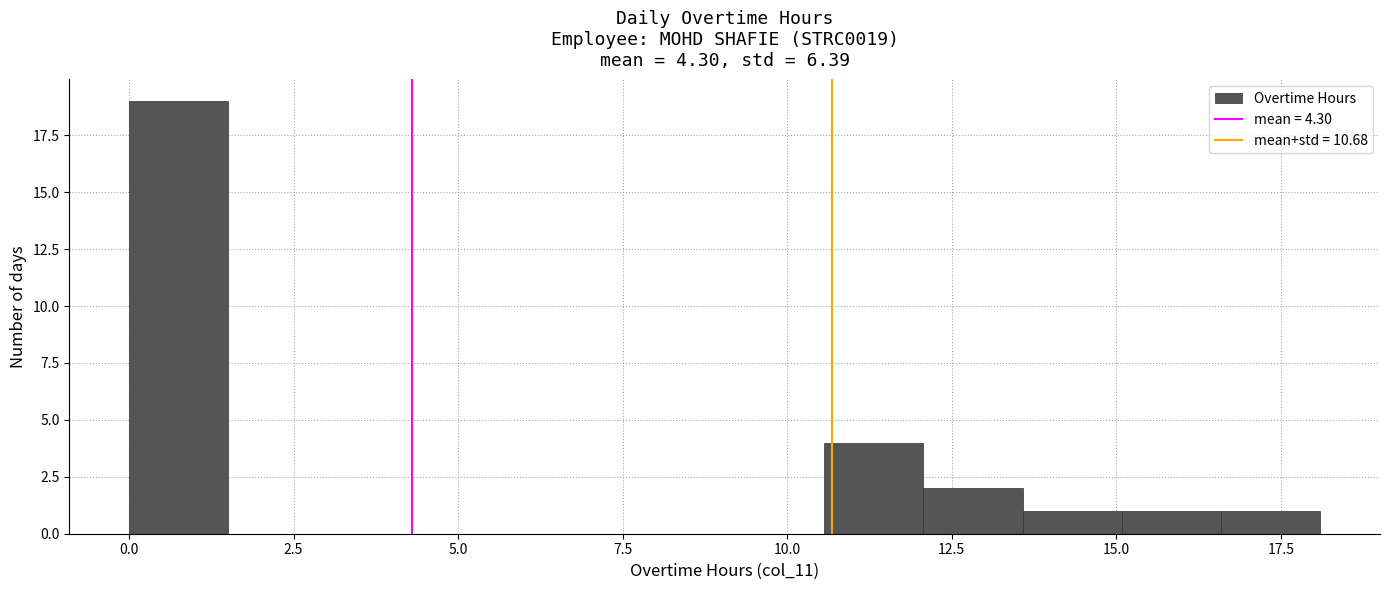

Read against the x-axis, roughly where is the centre of the tallest bar?

1.0